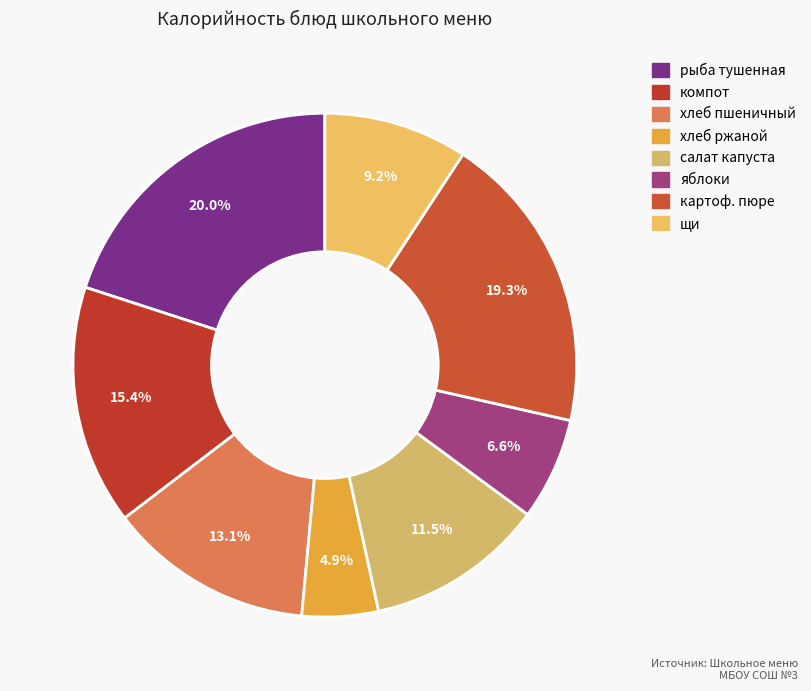

Does any single category account for the majority?

No